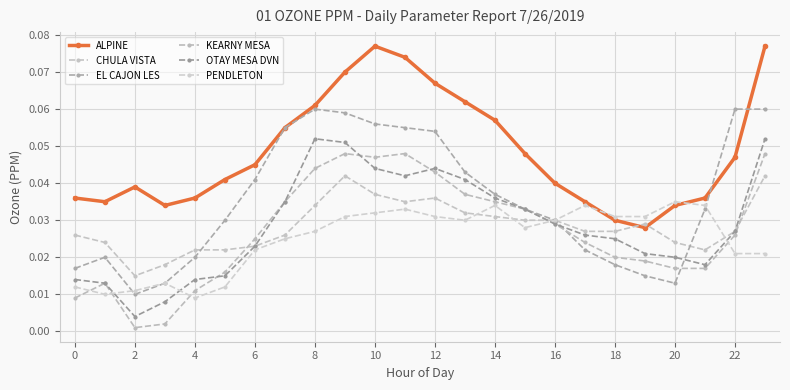

Which series has the largest total across all categories?

ALPINE